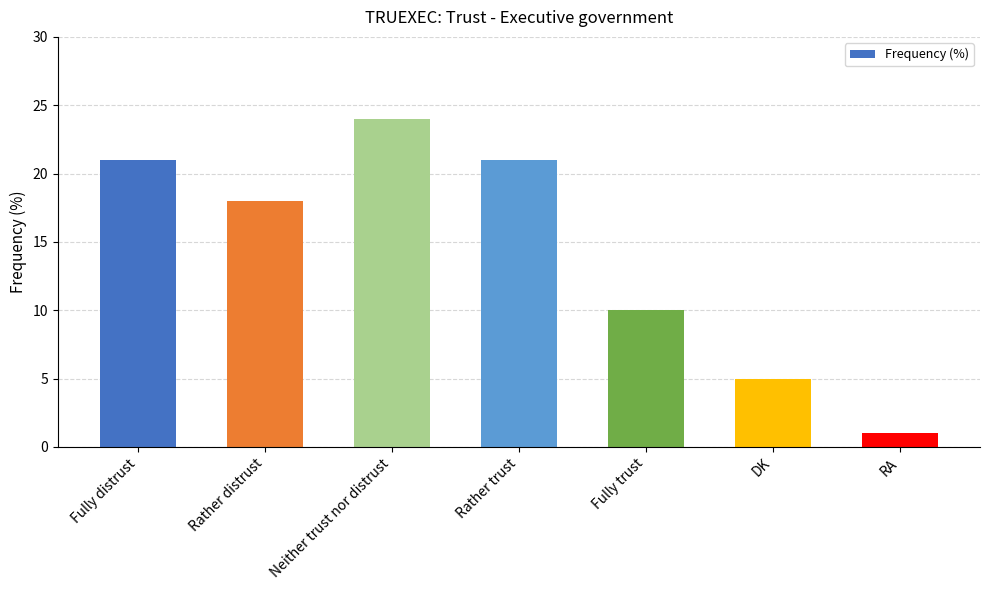

Does the chart contain stacked bars?

No